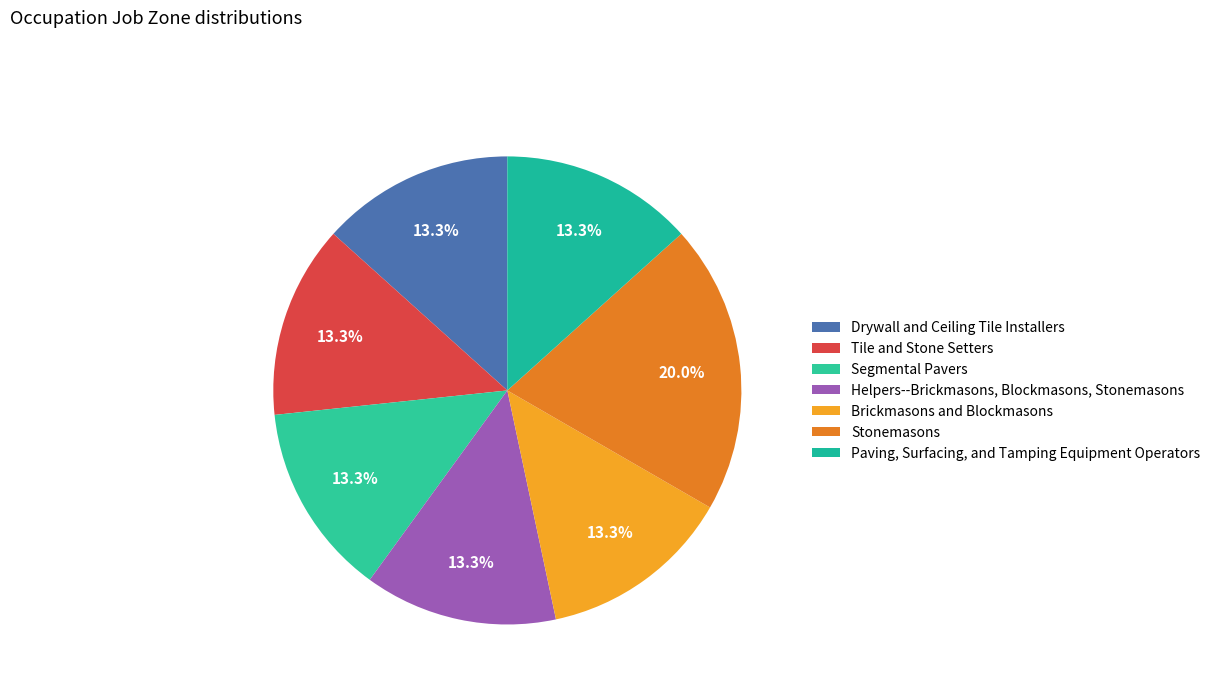

How many slices are in this pie chart?

7